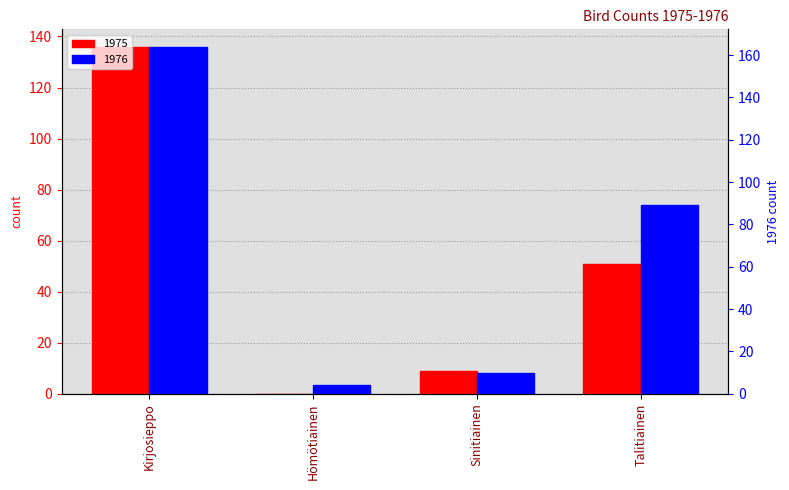

How many values in the 1975 series are below 51?

2